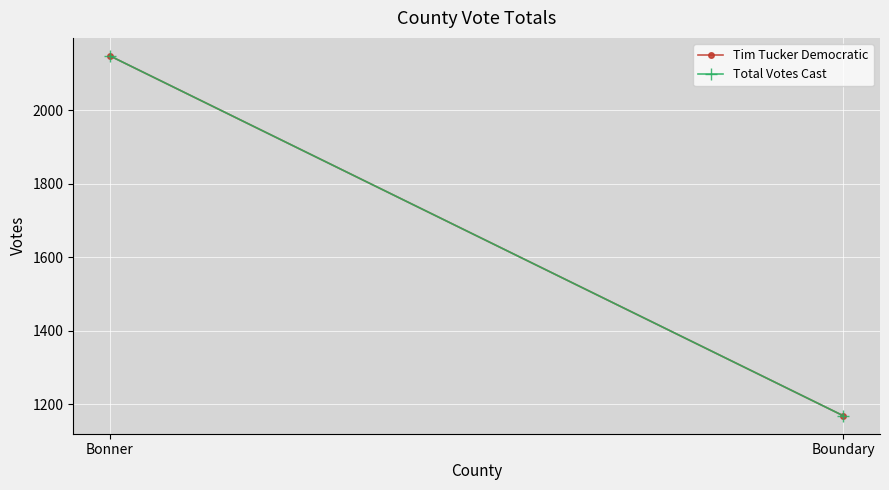

What is the difference between the Total Votes Cast values at Boundary and Bonner?

979